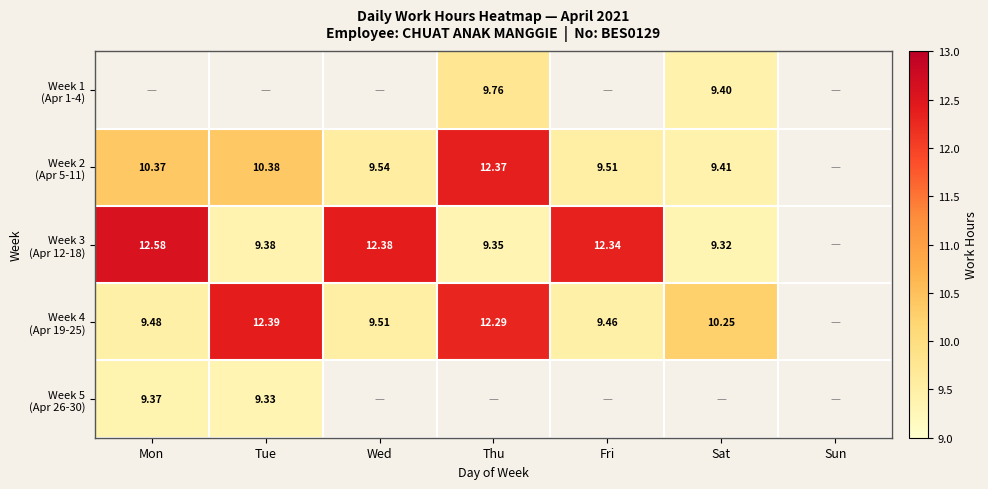

The Week 3 (Apr 12-18) series shows 5.8 at Fri. True or false?

False